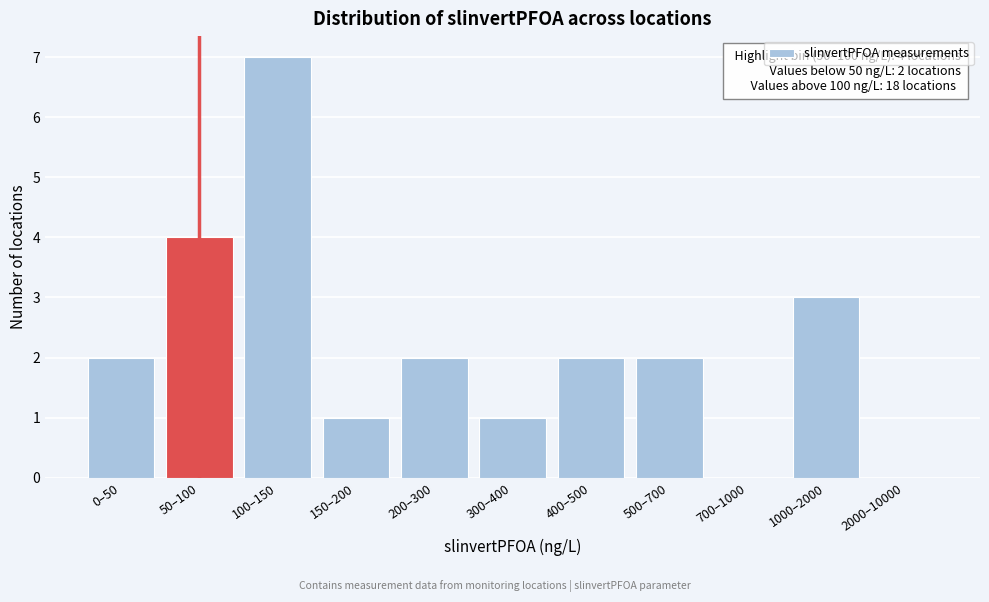

Reading right to left, list all the values displayed in this chart.

2000–10000=0	1000–2000=3	700–1000=0	500–700=2	400–500=2	300–400=1	200–300=2	150–200=1	100–150=7	50–100=4	0–50=2